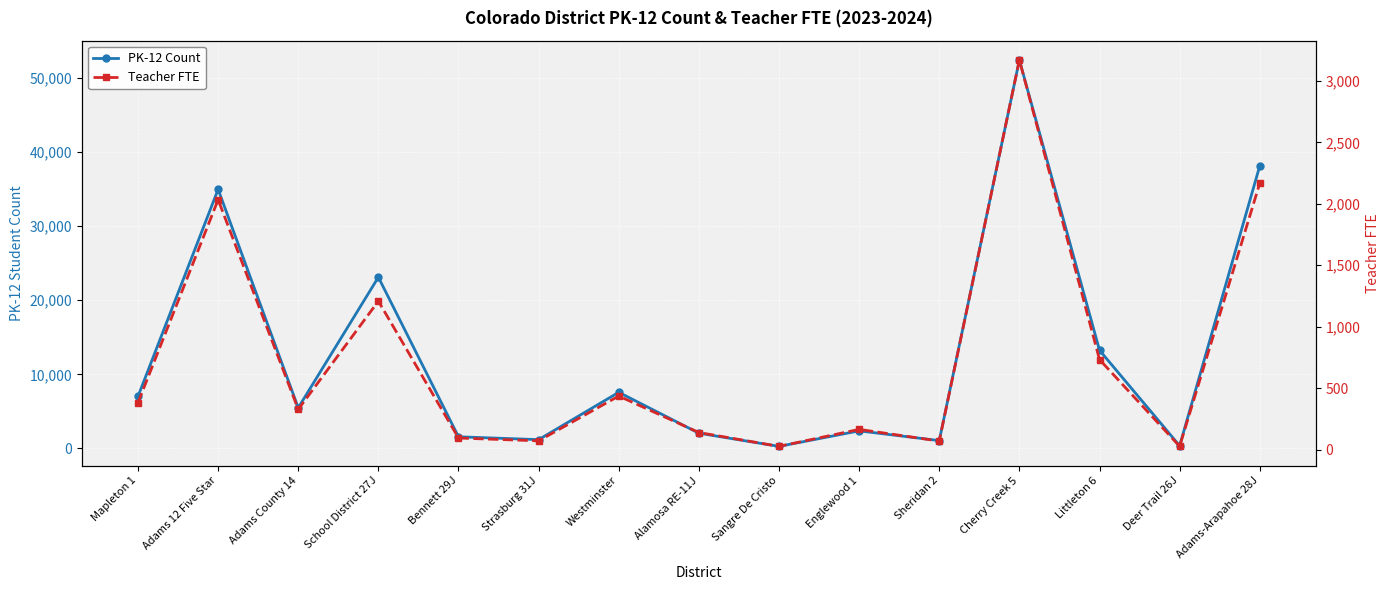

How many interior local peaks does the PK-12 Count series have?

5